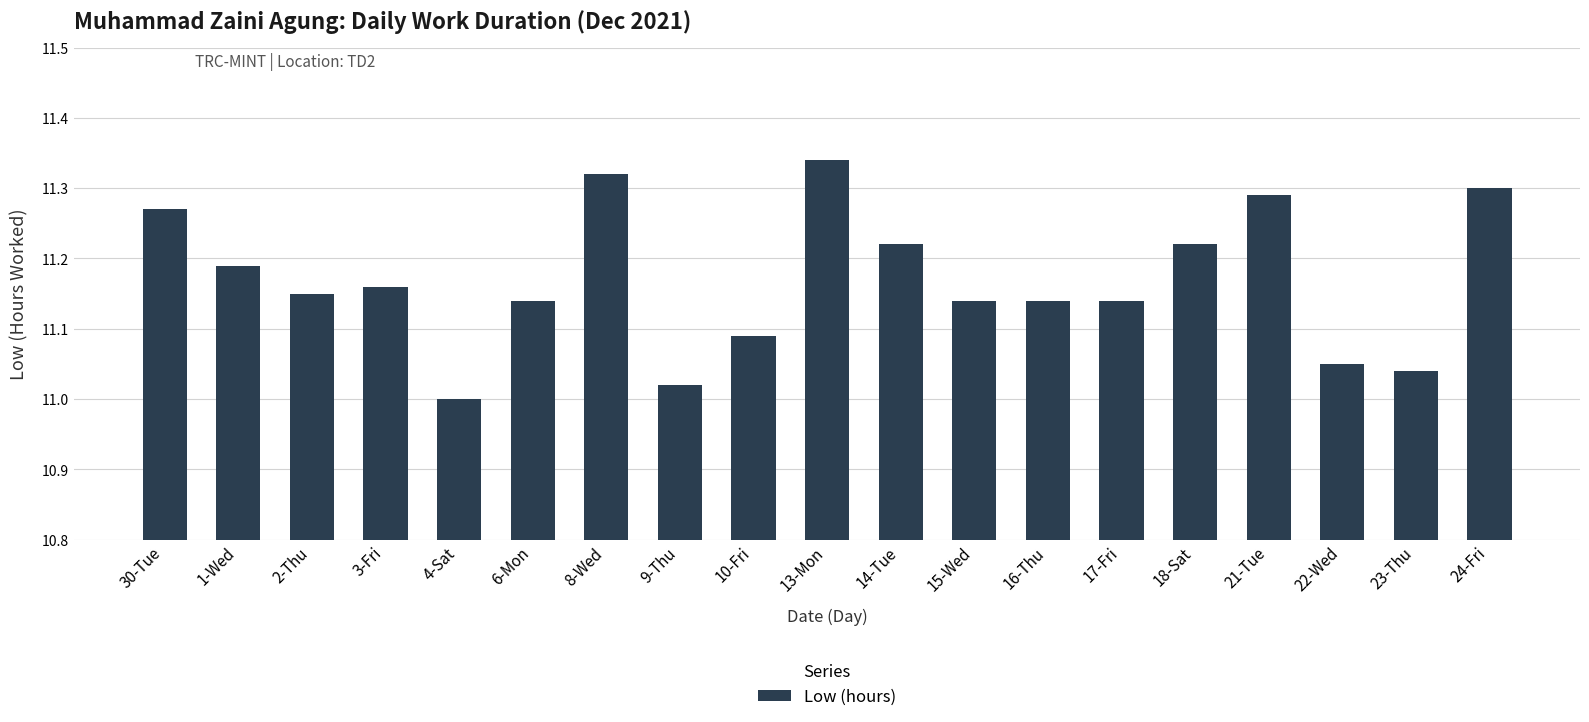

At which category does the chart reach its minimum across all series?

4-Sat